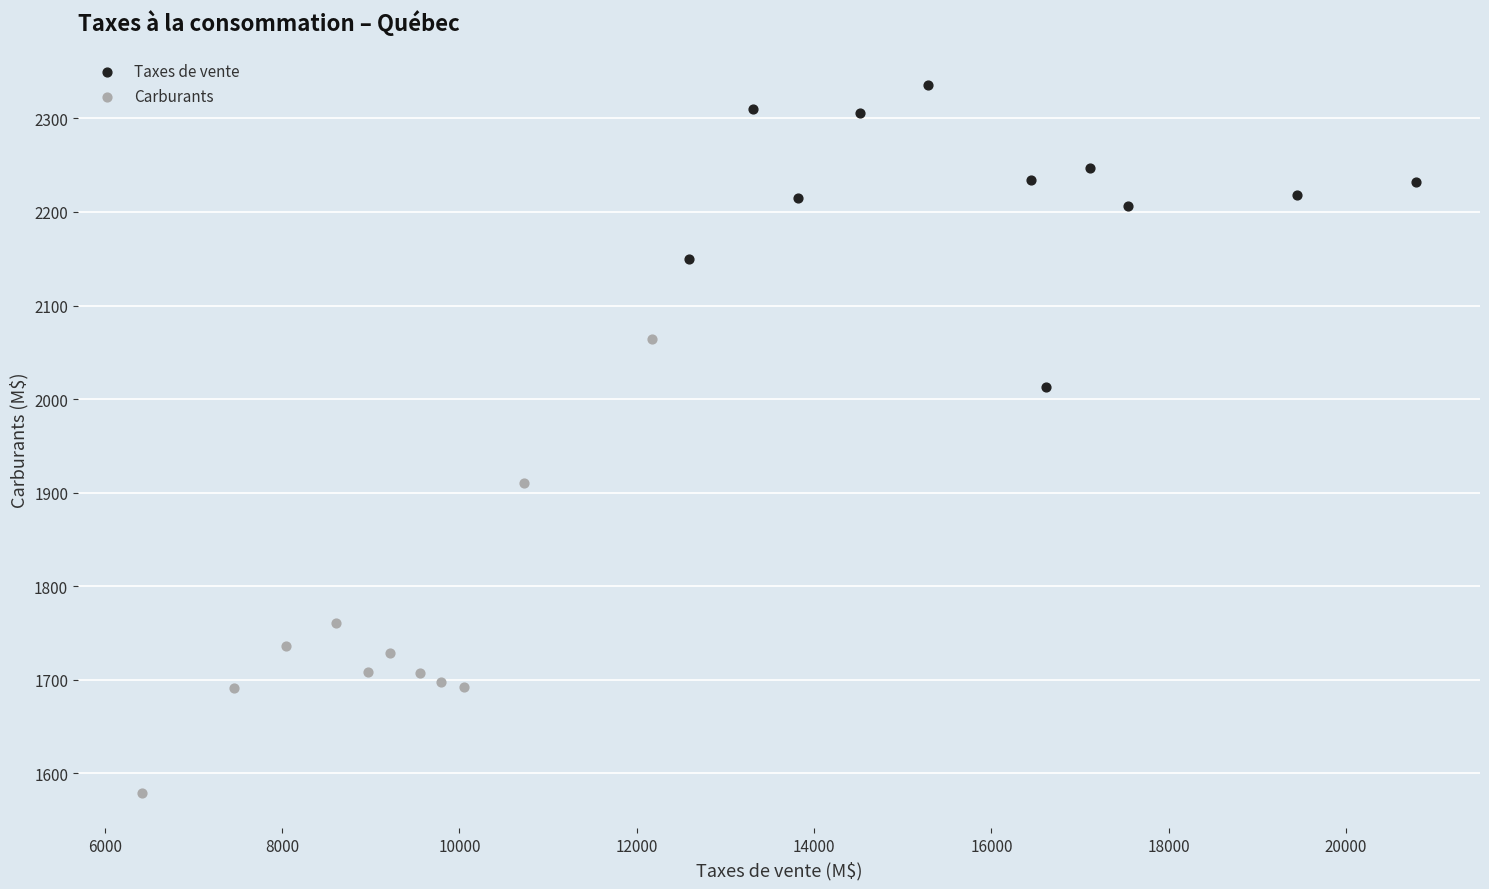

Which series has the largest Y range (max minus min)?

Carburants